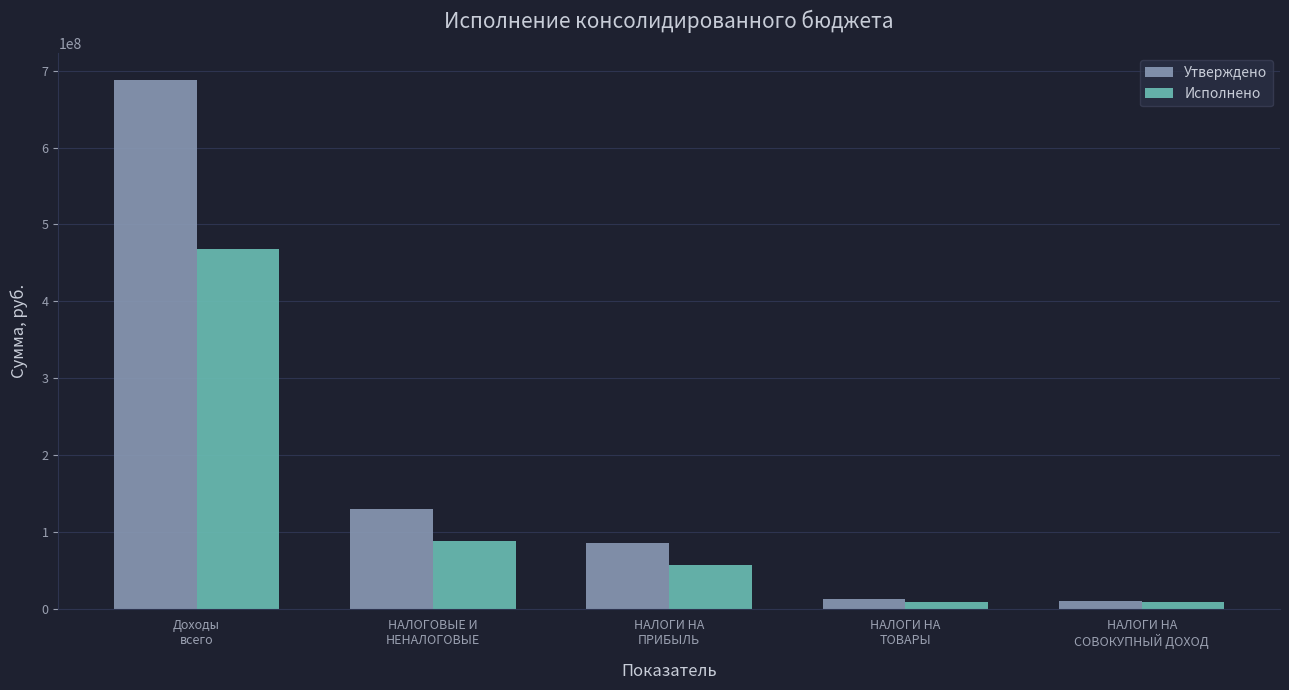

Is it true that Исполнено equals 57763455.4 at НАЛОГИ НА
ПРИБЫЛЬ?

True